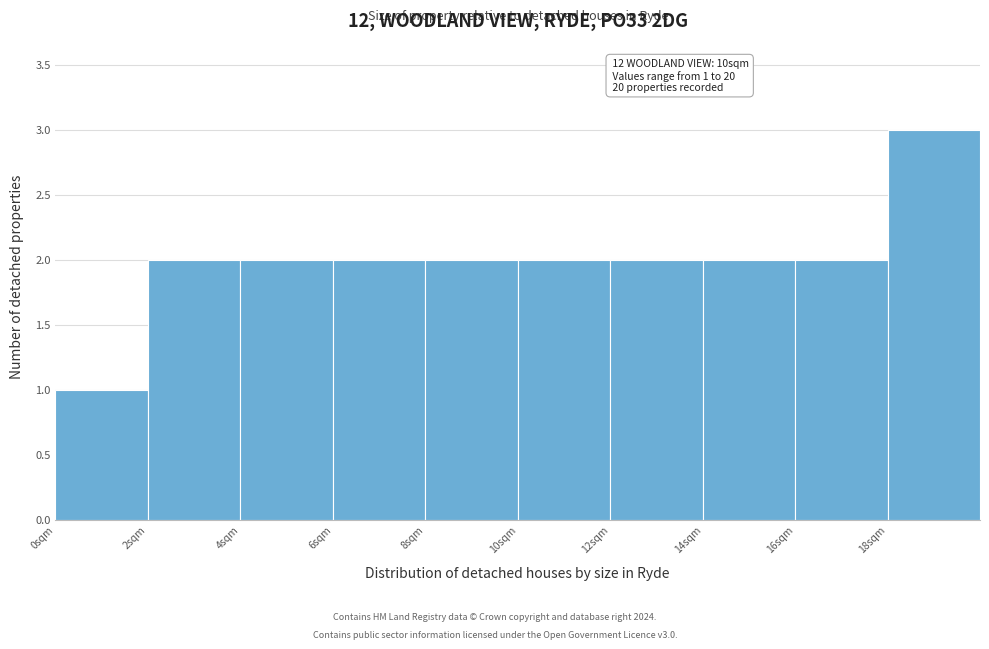

Which range on the x-axis has the tallest bar?

18 to 20